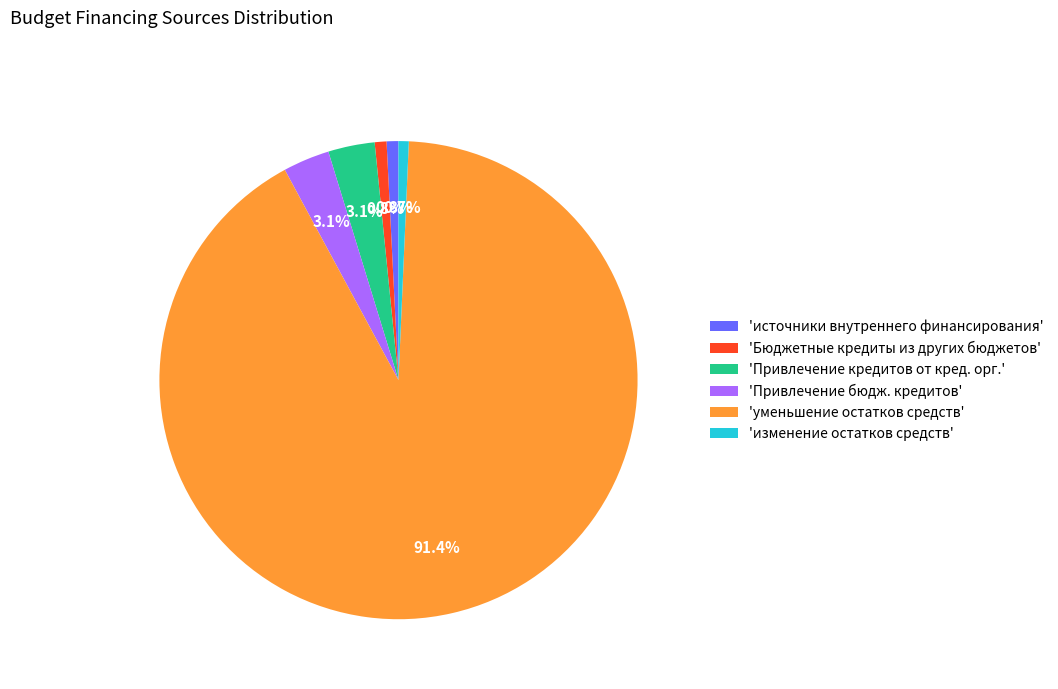

Which has a higher value, 'Привлечение кредитов от кред. орг.' or 'изменение остатков средств'?

'Привлечение кредитов от кред. орг.'